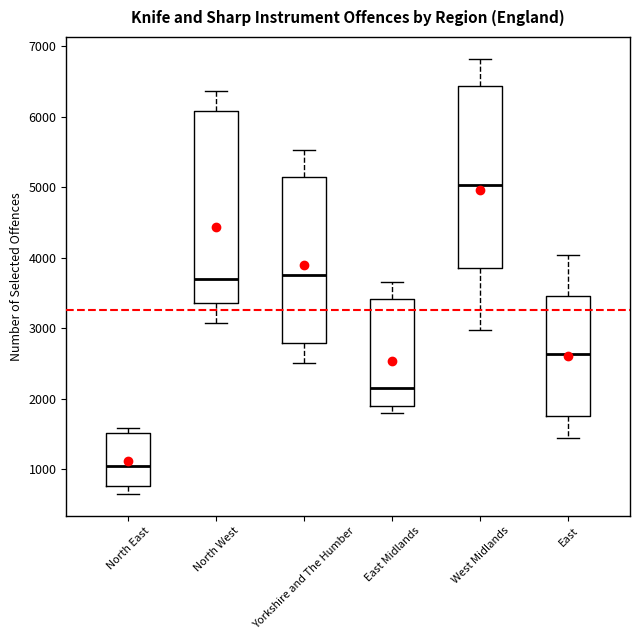

Reading left to right, transcribe this box plot: for each box, give where its median line is, the range the box spans, and where its two whiskers end, as read against the y-axis. The values are not printed on the chart, so give them approximately, as read against the axis.

North East: median 1100, box 800 to 1500, whiskers 700 to 1600
North West: median 3700, box 3400 to 6100, whiskers 3100 to 6400
Yorkshire and The Humber: median 3700, box 2800 to 5100, whiskers 2500 to 5500
East Midlands: median 2100, box 1900 to 3400, whiskers 1800 to 3600
West Midlands: median 5000, box 3900 to 6400, whiskers 3000 to 6800
East: median 2600, box 1800 to 3500, whiskers 1400 to 4000